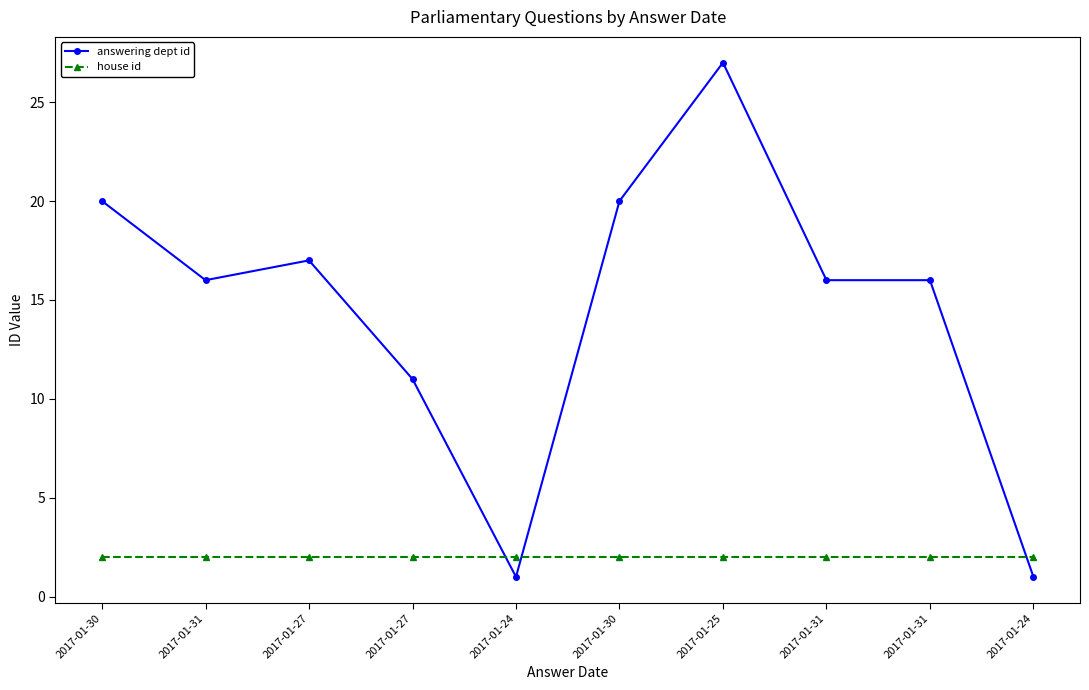

Reading left to right, what are all the values shown in this chart?

answering dept id: 2017-01-30=20	2017-01-31=16	2017-01-27=17	2017-01-27=11	2017-01-24=1	2017-01-30=20	2017-01-25=27	2017-01-31=16	2017-01-31=16	2017-01-24=1
house id: 2017-01-30=2	2017-01-31=2	2017-01-27=2	2017-01-27=2	2017-01-24=2	2017-01-30=2	2017-01-25=2	2017-01-31=2	2017-01-31=2	2017-01-24=2